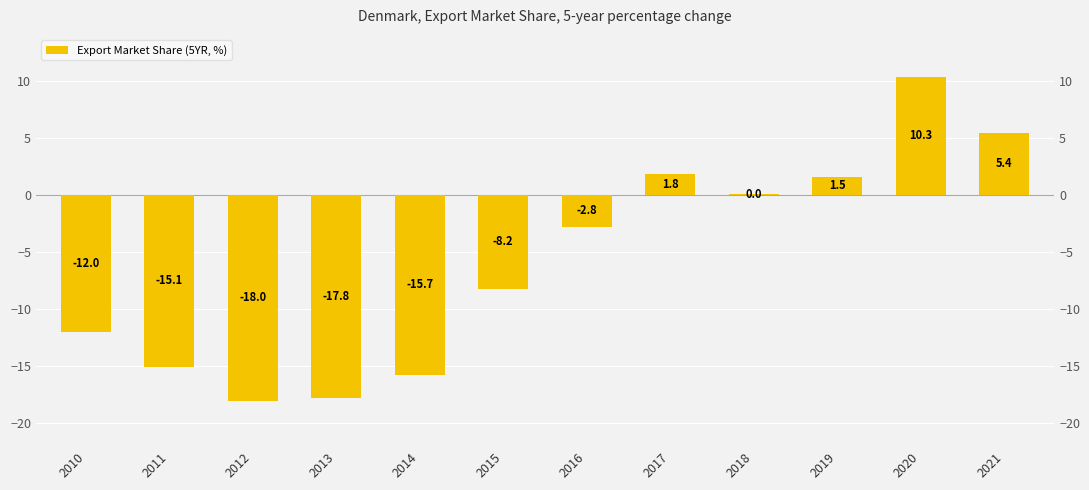

Reading left to right, extract all data points from this chart.

2010=-12.0	2011=-15.1	2012=-18.0	2013=-17.8	2014=-15.7	2015=-8.2	2016=-2.8	2017=1.8	2018=0.0	2019=1.5	2020=10.3	2021=5.4